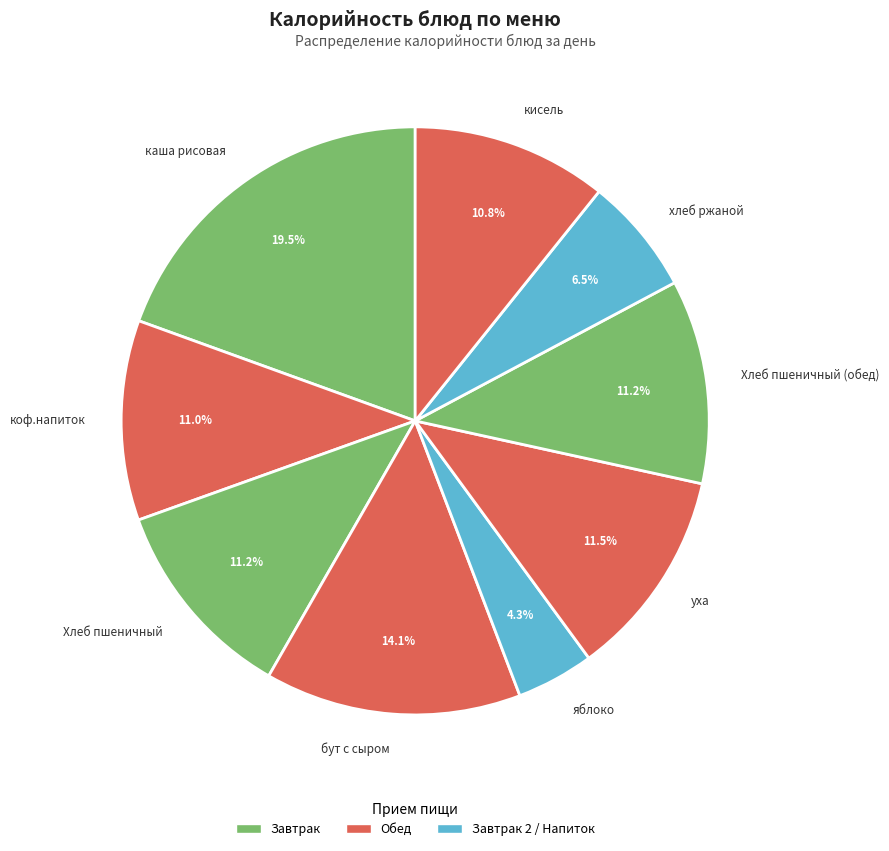

Which has a higher value, Хлеб пшеничный (обед) or каша рисовая?

каша рисовая